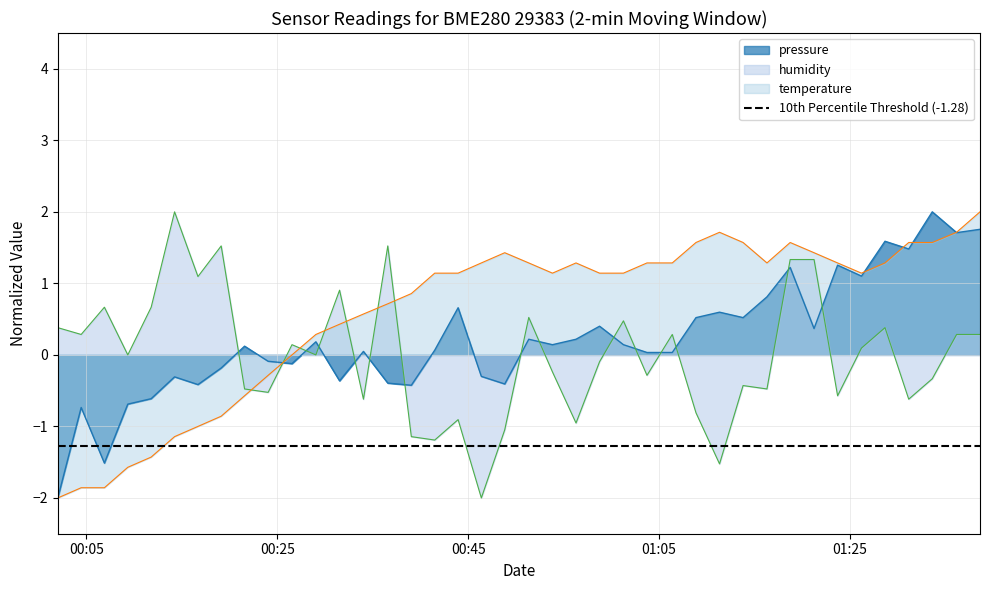

What is the lowest value of the pressure series?

-2.0